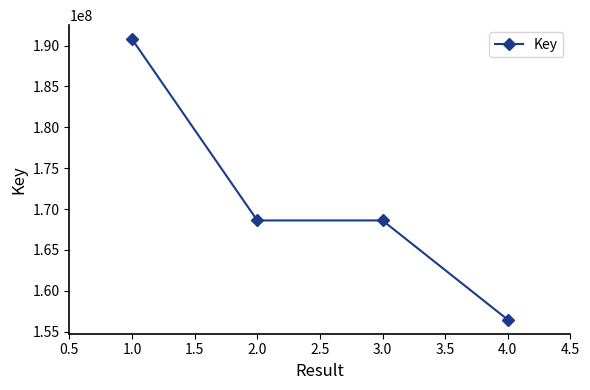

Between 2.0 and 1.0, which is larger?

1.0